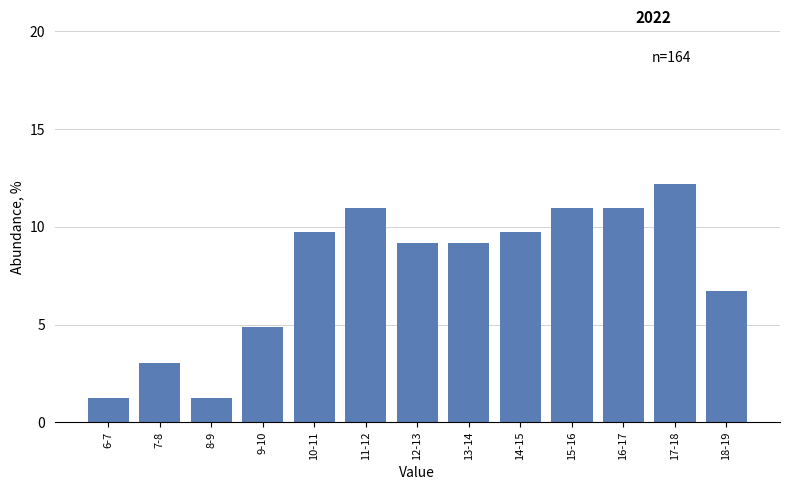

Reading left to right, what are all the values shown in this chart?

6-7=1.2	7-8=3.0	8-9=1.2	9-10=4.9	10-11=9.8	11-12=11.0	12-13=9.1	13-14=9.1	14-15=9.8	15-16=11.0	16-17=11.0	17-18=12.2	18-19=6.7